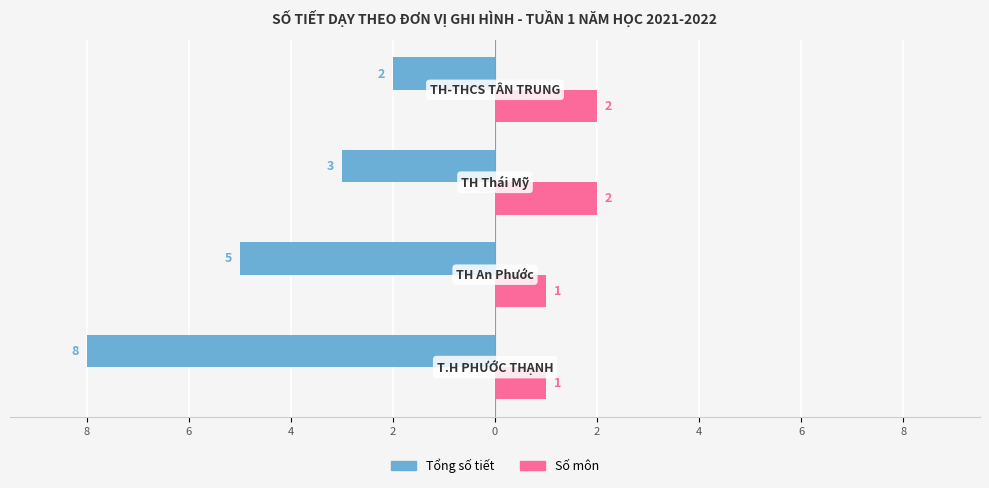

What is the average value of the Số môn series?

2